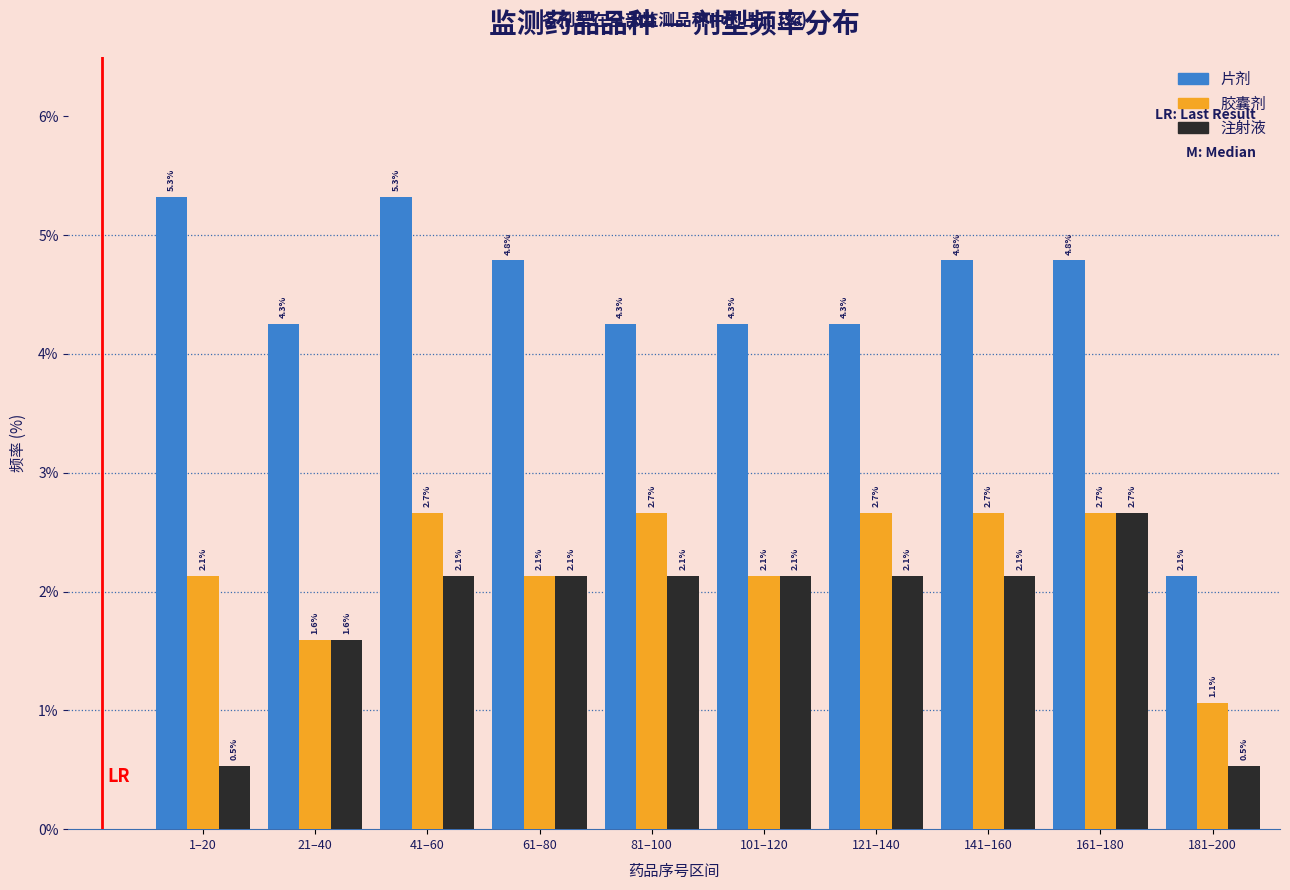

Reading right to left, extract all data points from this chart.

片剂: 181–200=2.1	161–180=4.8	141–160=4.8	121–140=4.3	101–120=4.3	81–100=4.3	61–80=4.8	41–60=5.3	21–40=4.3	1–20=5.3
胶囊剂: 181–200=1.1	161–180=2.7	141–160=2.7	121–140=2.7	101–120=2.1	81–100=2.7	61–80=2.1	41–60=2.7	21–40=1.6	1–20=2.1
注射液: 181–200=0.5	161–180=2.7	141–160=2.1	121–140=2.1	101–120=2.1	81–100=2.1	61–80=2.1	41–60=2.1	21–40=1.6	1–20=0.5